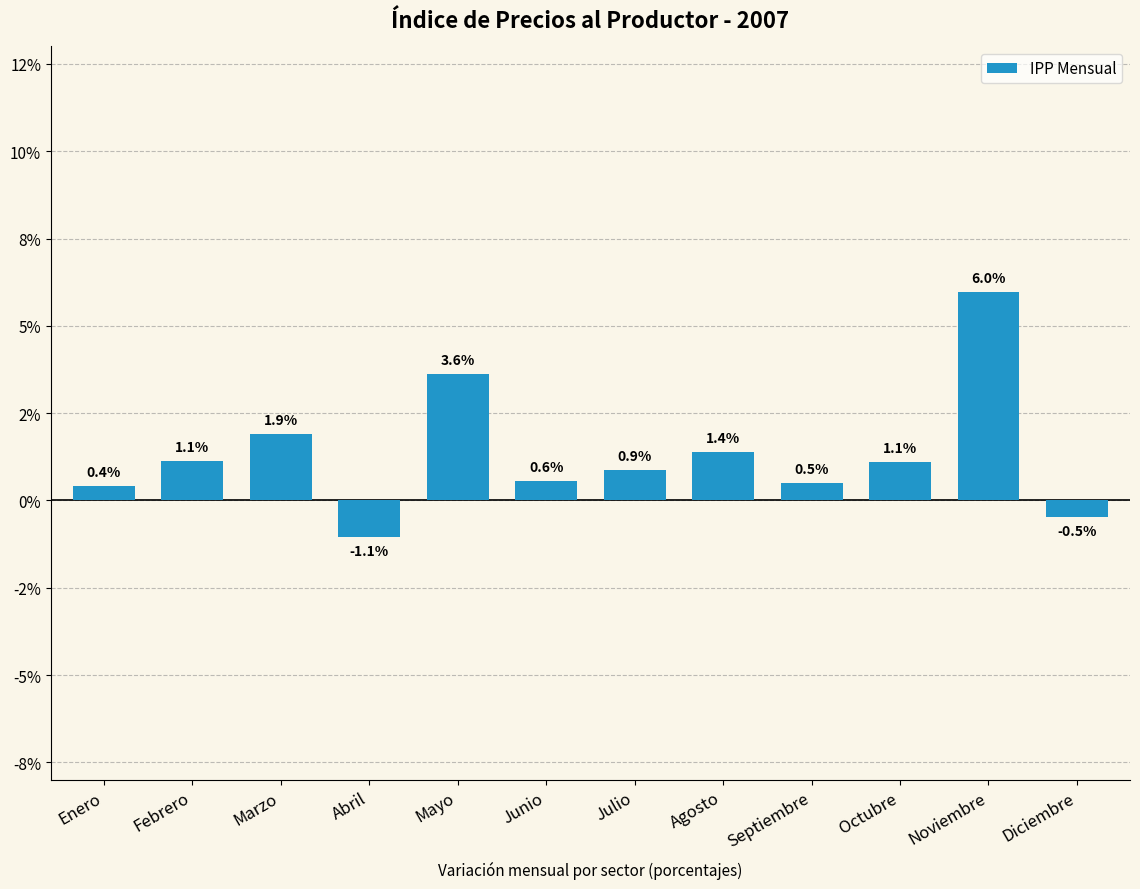

How many categories are shown in the chart?

12